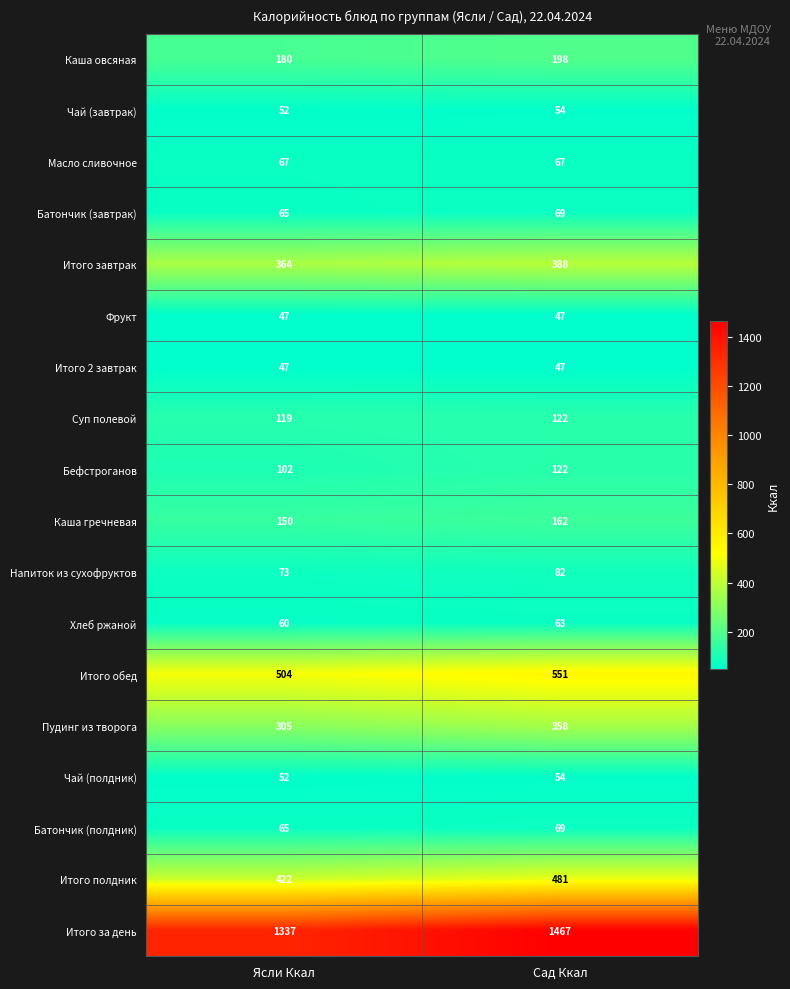

Rank the categories by Хлеб ржаной value from highest to lowest.

Сад Ккал, Ясли Ккал